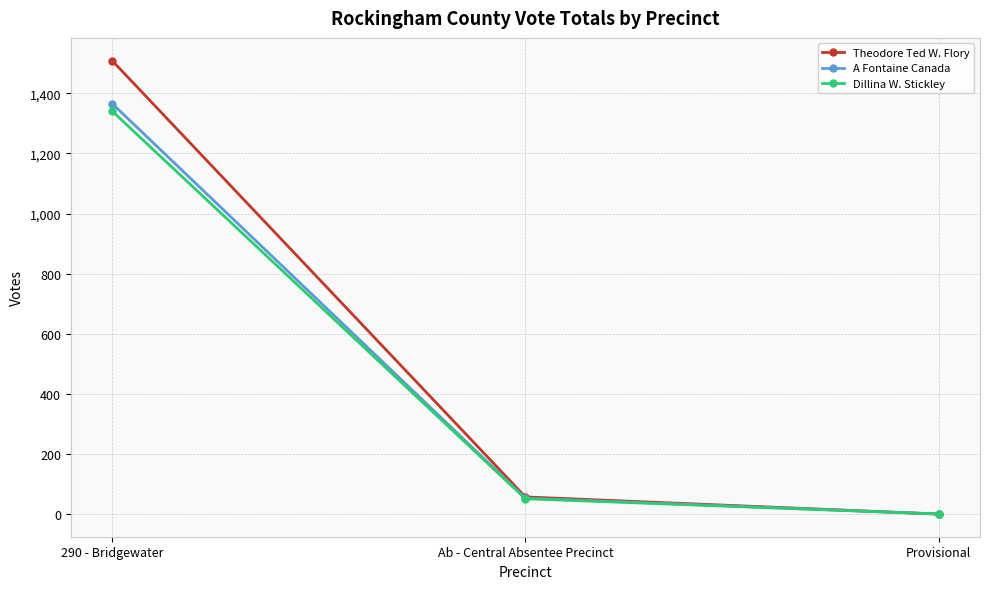

Reading left to right, extract all data points from this chart.

Theodore Ted W. Flory: 290 - Bridgewater=1509	Ab - Central Absentee Precinct=57	Provisional=0
A Fontaine Canada: 290 - Bridgewater=1366	Ab - Central Absentee Precinct=53	Provisional=0
Dillina W. Stickley: 290 - Bridgewater=1341	Ab - Central Absentee Precinct=51	Provisional=0